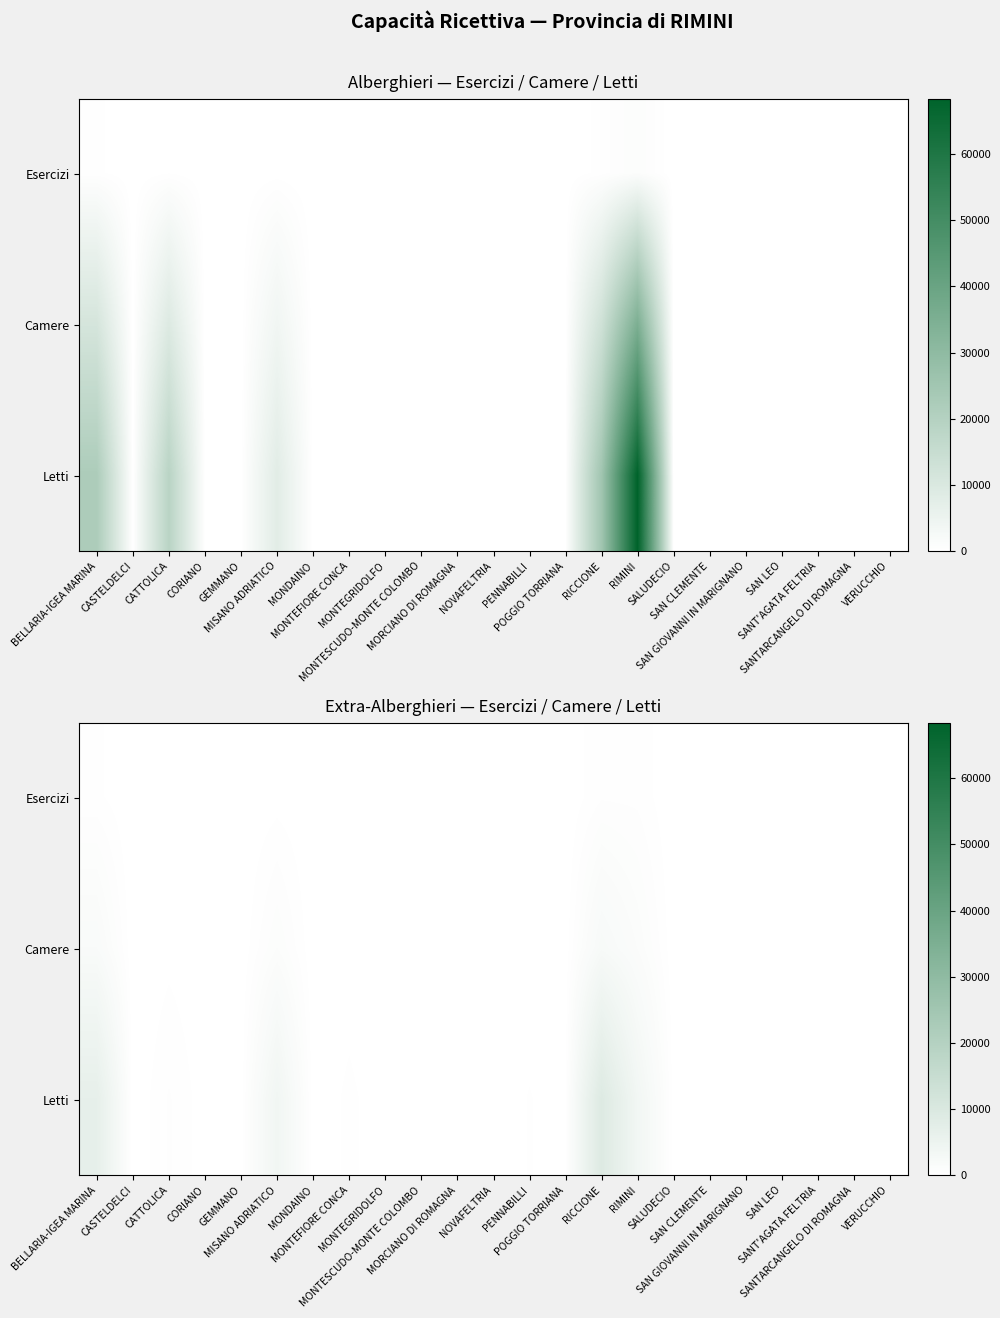

How many data points does each series have?

23